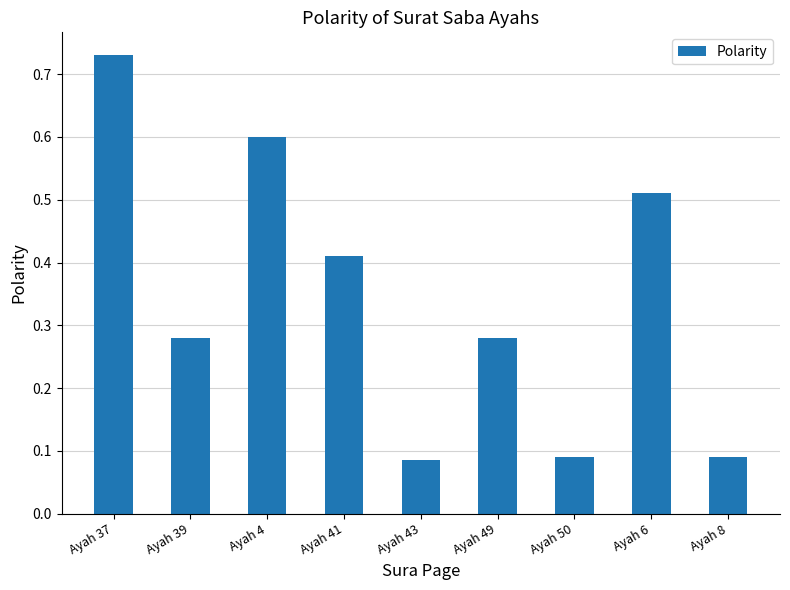

How many values are between 0 and 1?

9